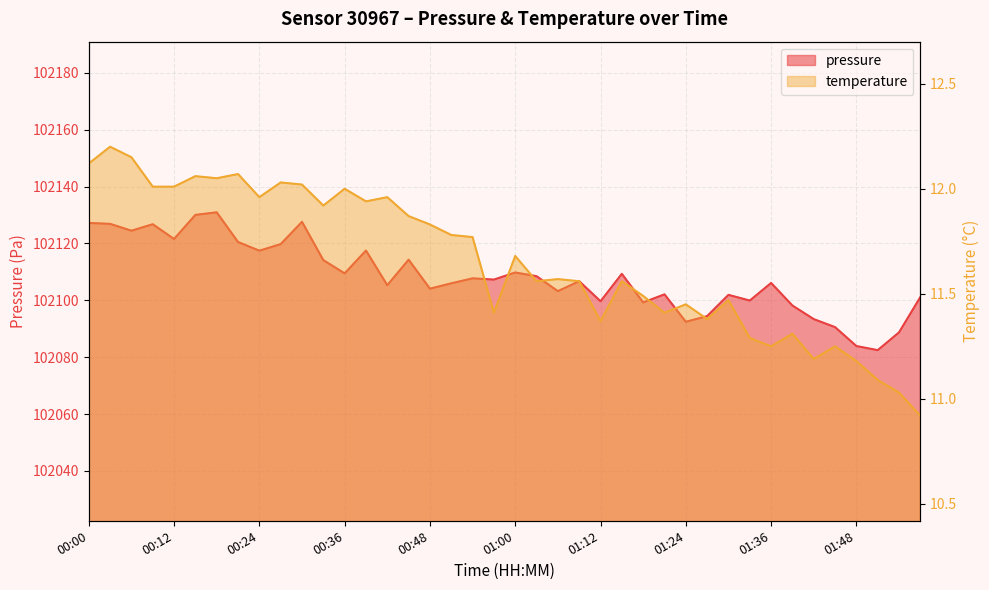

Reading left to right, what are all the values shown in this chart?

pressure: 102127.2	102126.9	102124.5	102126.8	102121.6	102130.0	102130.9	102120.5	102117.4	102119.8	102127.6	102114.1	102109.5	102117.5	102105.3	102114.3	102104.1	102106.0	102107.7	102107.3	102109.8	102108.5	102103.2	102106.7	102099.7	102109.3	102099.2	102102.1	102092.4	102094.4	102101.9	102099.9	102106.1	102098.2	102093.4	102090.6	102083.9	102082.5	102088.7	102101.2
temperature: 12.1	12.2	12.2	12.0	12.0	12.1	12.1	12.1	12.0	12.0	12.0	11.9	12.0	11.9	12.0	11.9	11.8	11.8	11.8	11.4	11.7	11.6	11.6	11.6	11.4	11.6	11.5	11.4	11.4	11.4	11.5	11.3	11.2	11.3	11.2	11.2	11.2	11.1	11.0	10.9